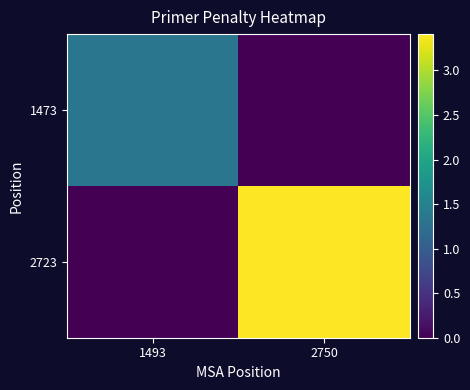

What is the difference between the highest and lowest values at 2750?

3.4